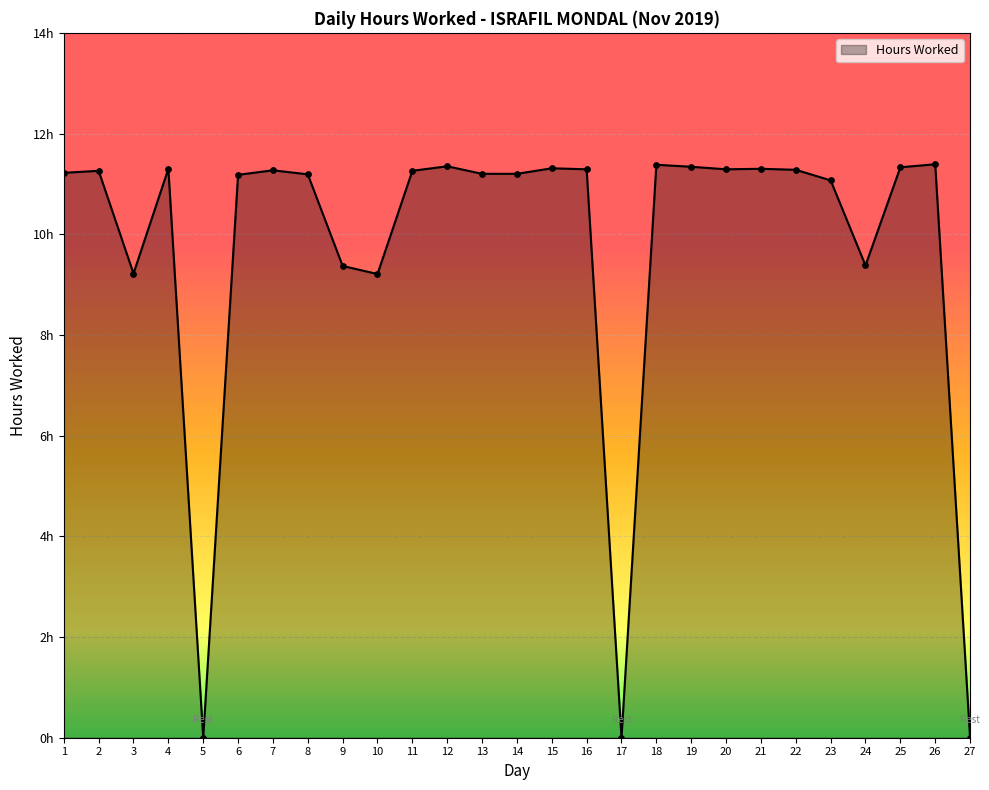

What is the change in value from 3 to 21?

+2.1